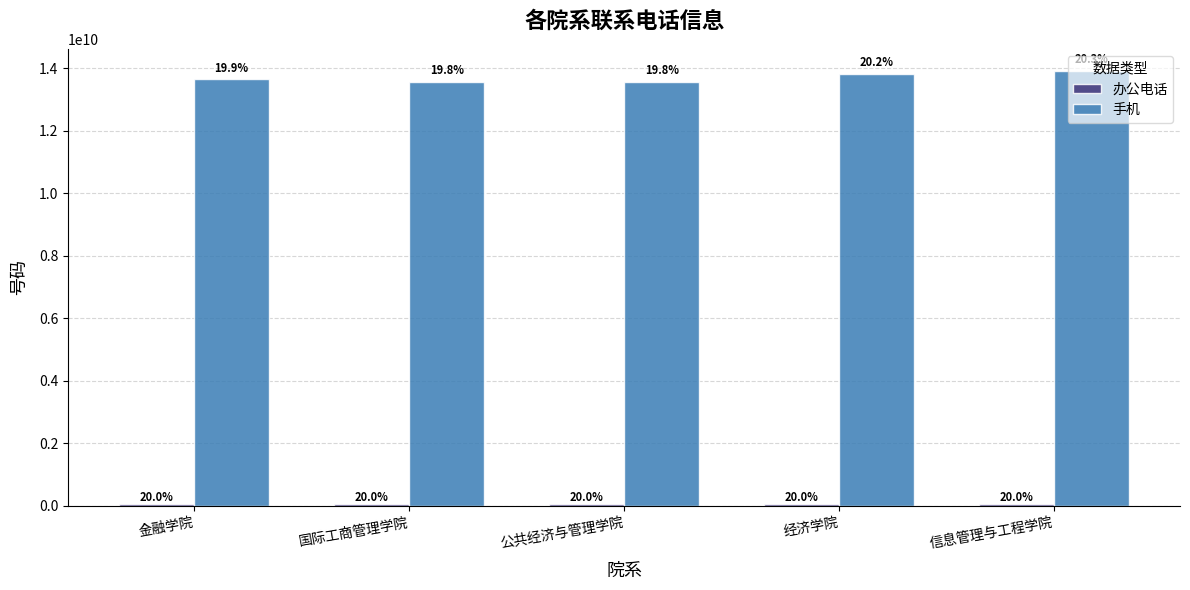

How many bars are there in each group?

2